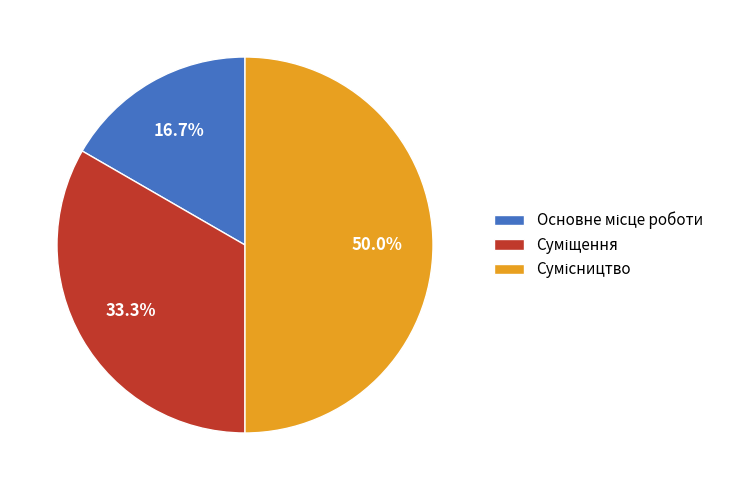

Is there any slice that represents more than half of the pie?

No